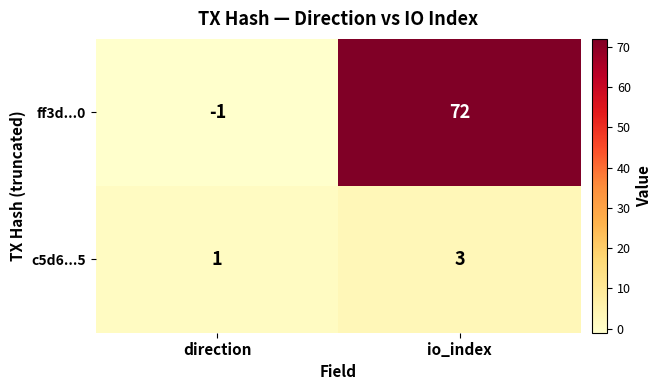

At how many categories does at least one series exceed 55?

1